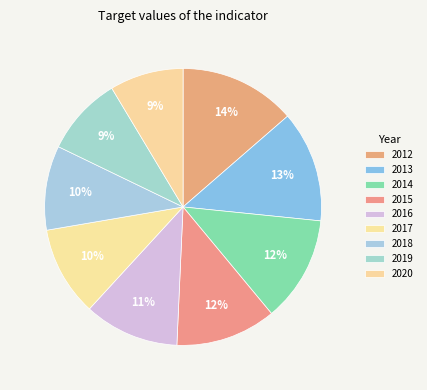

How many slices are in this pie chart?

9